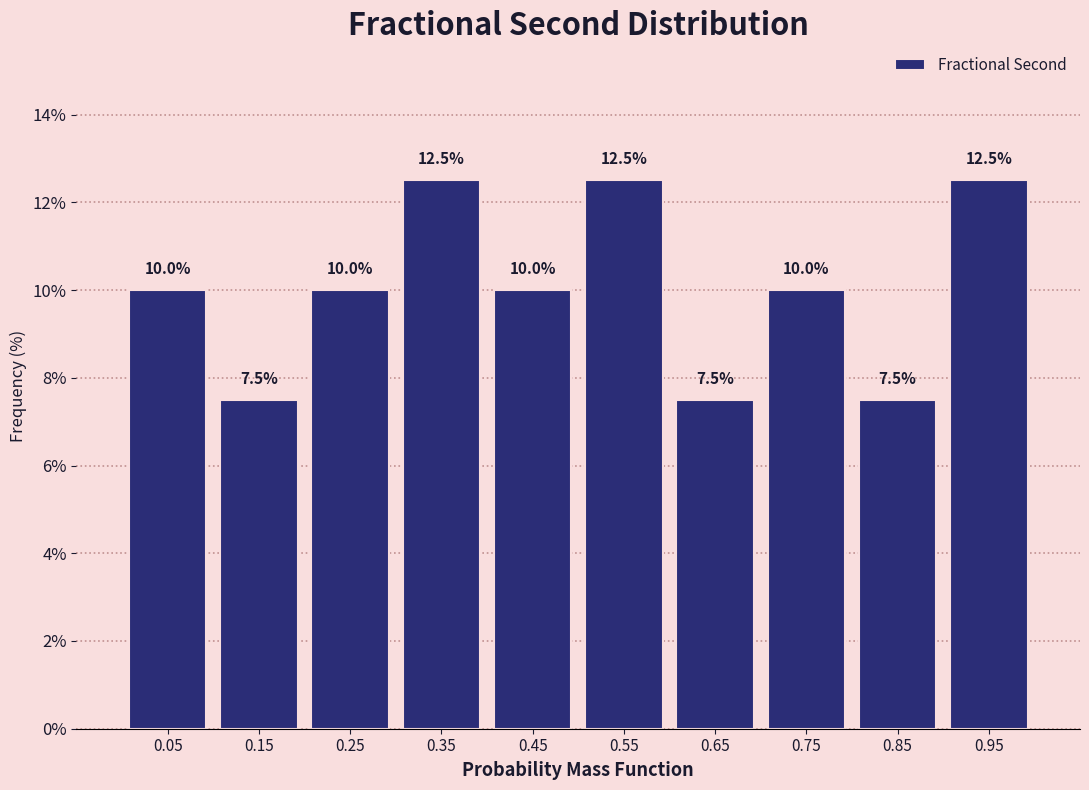

Reading left to right, transcribe this chart: for each bar, give the range it covers on the x-axis and its height.

0.0 to 0.1: 10.0
0.1 to 0.2: 7.5
0.2 to 0.3: 10.0
0.3 to 0.4: 12.5
0.4 to 0.5: 10.0
0.5 to 0.6: 12.5
0.6 to 0.7: 7.5
0.7 to 0.8: 10.0
0.8 to 0.9: 7.5
0.9 to 1.0: 12.5